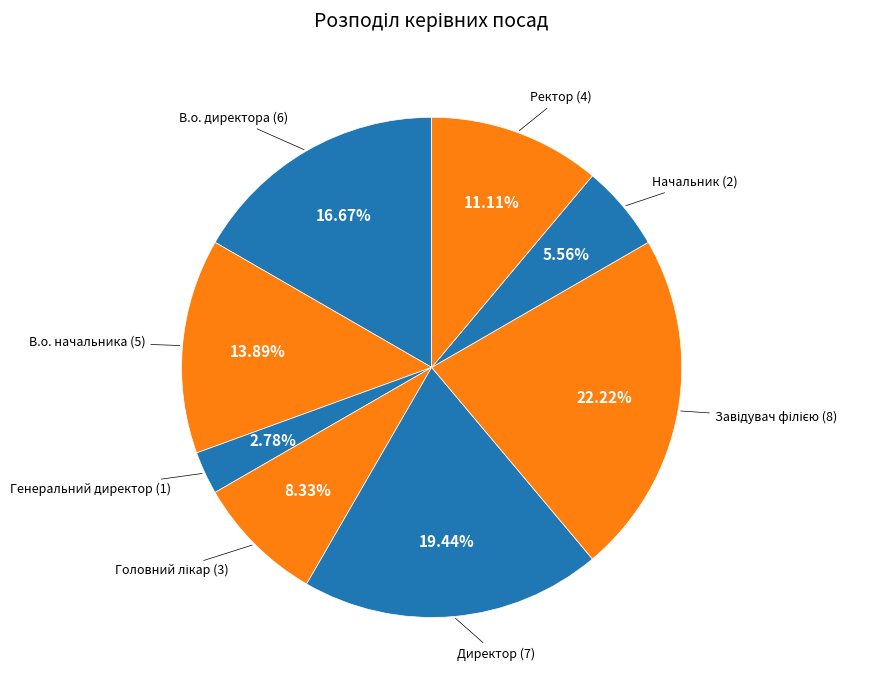

How many slices are in this pie chart?

8